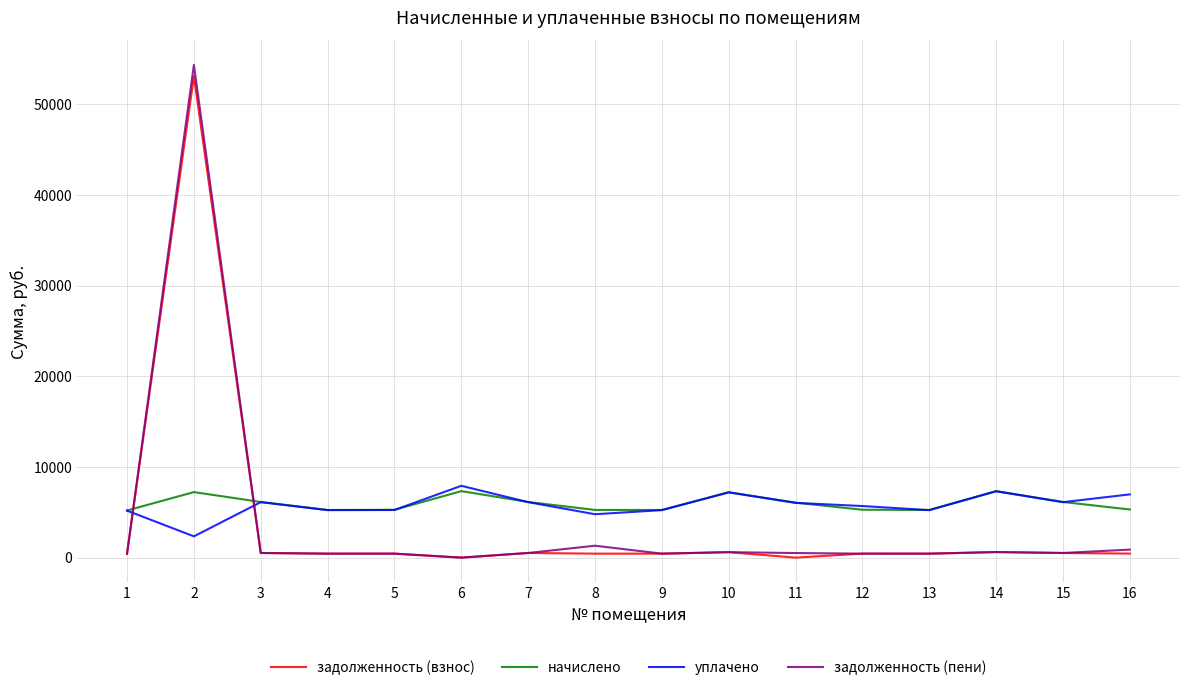

True or false: уплачено and задолженность (пени) intersect in this chart.

True